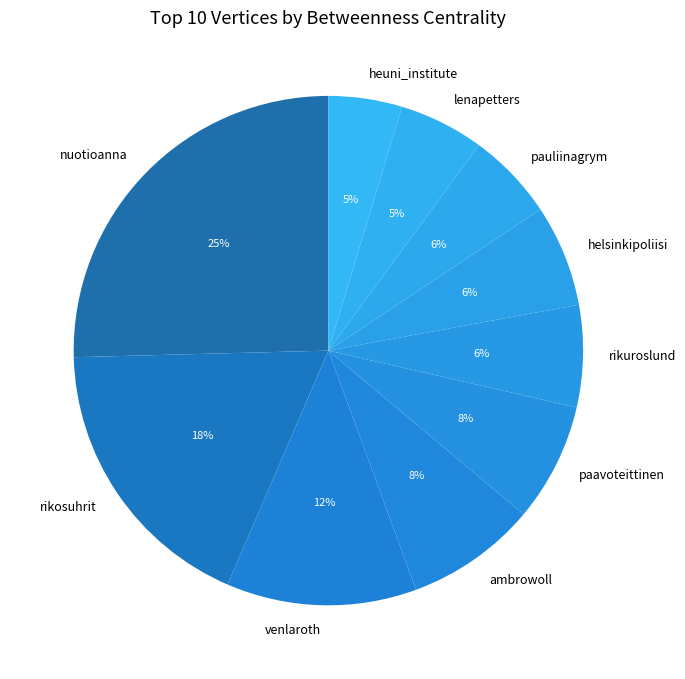

How many slices are in this pie chart?

10